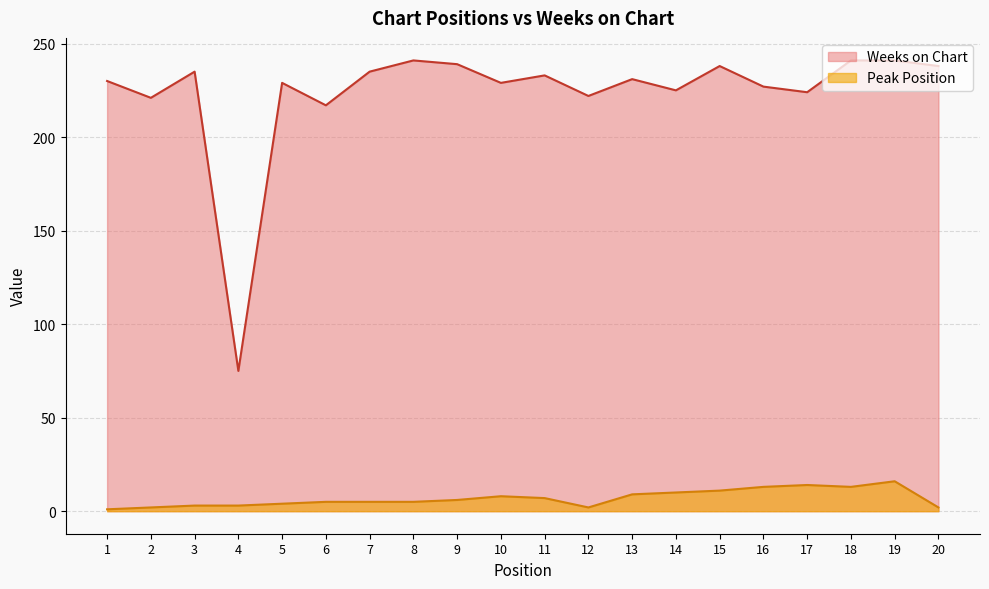

Rank the series at 9 from highest to lowest value.

Weeks on Chart, Peak Position